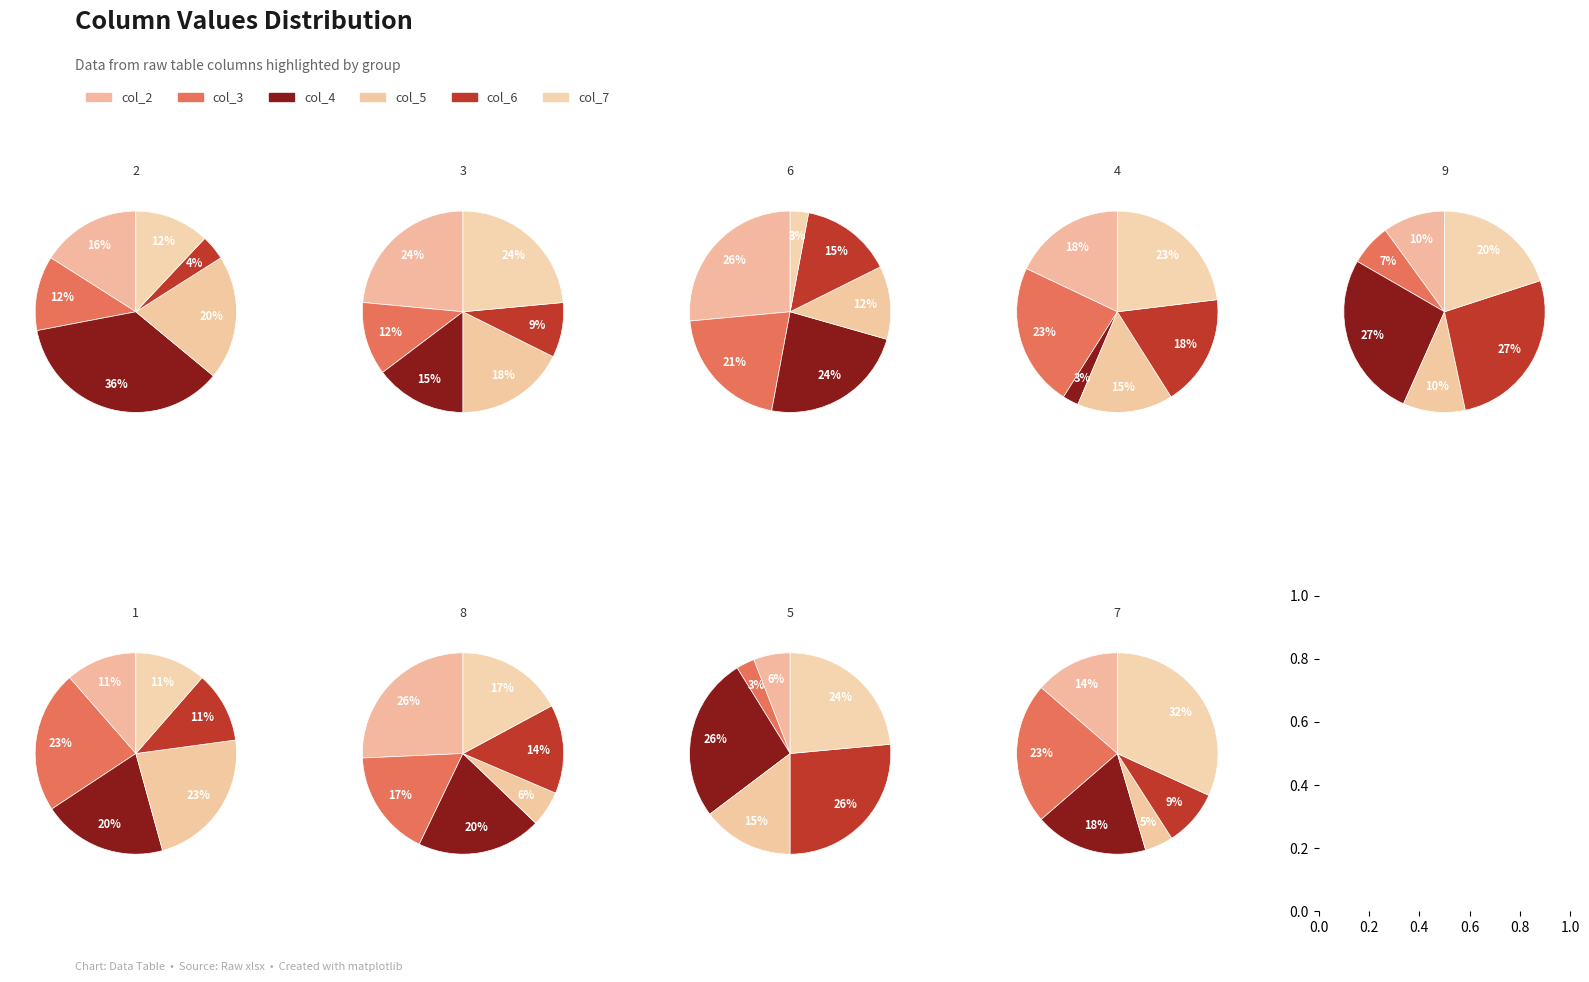

Rank the series at 5 from lowest to highest value.

col_3, col_2, col_5, col_7, col_4, col_6